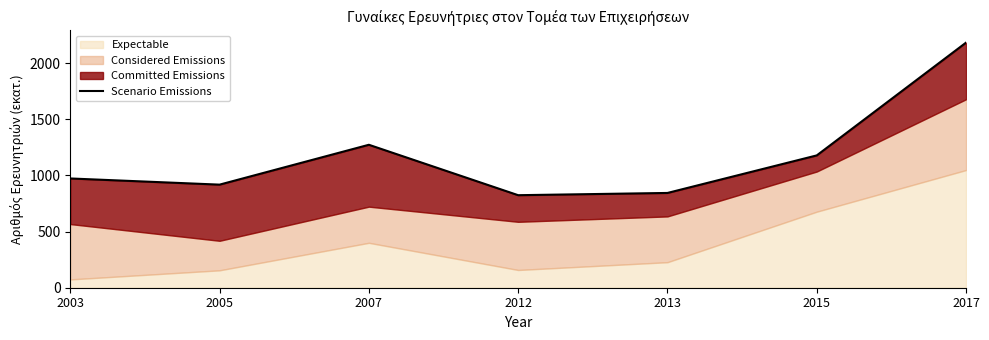

What is the difference between the maximum and minimum values?

1358.9